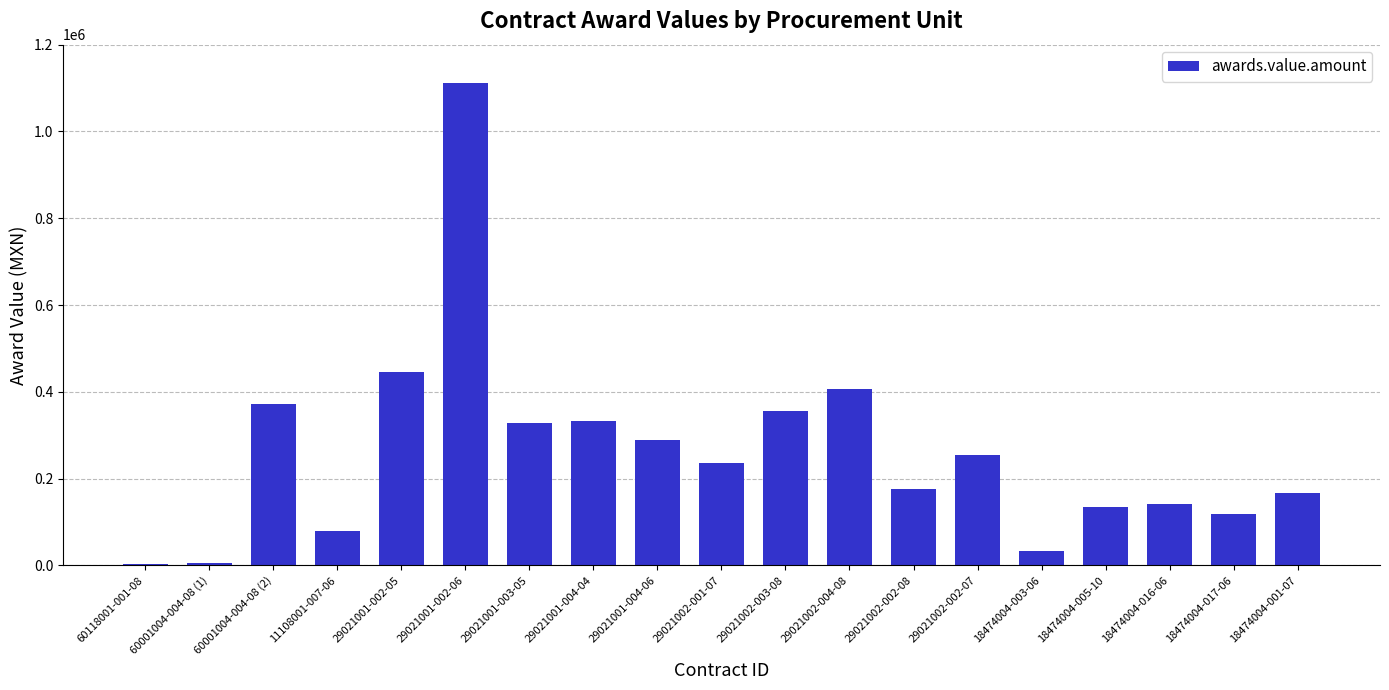

What is the sum of the values at 29021001-002-05 and 11108001-007-06?

524589.4